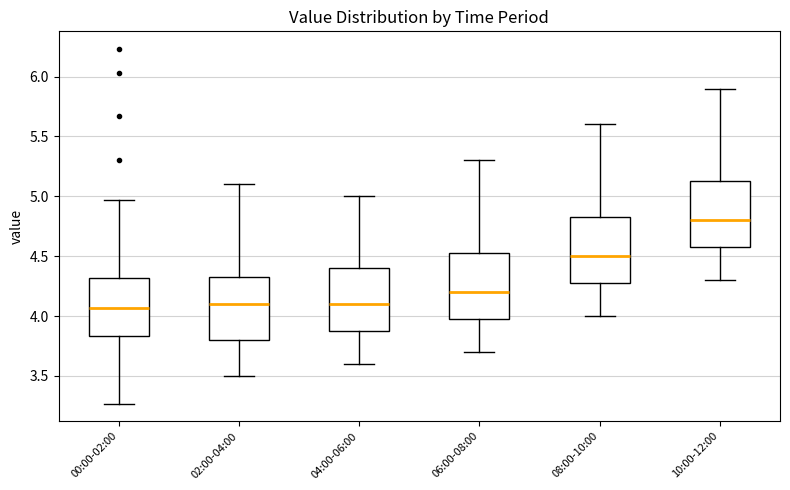

Reading left to right, transcribe this box plot: for each box, give where its median line is, the range the box spans, and where its two whiskers end, as read against the y-axis. The values are not printed on the chart, so give them approximately, as read against the axis.

00:00-02:00: median 4.05, box 3.85 to 4.30, whiskers 3.25 to 4.95
02:00-04:00: median 4.10, box 3.80 to 4.35, whiskers 3.50 to 5.10
04:00-06:00: median 4.10, box 3.90 to 4.40, whiskers 3.60 to 5.00
06:00-08:00: median 4.20, box 4.00 to 4.55, whiskers 3.70 to 5.30
08:00-10:00: median 4.50, box 4.30 to 4.85, whiskers 4.00 to 5.60
10:00-12:00: median 4.80, box 4.60 to 5.15, whiskers 4.30 to 5.90